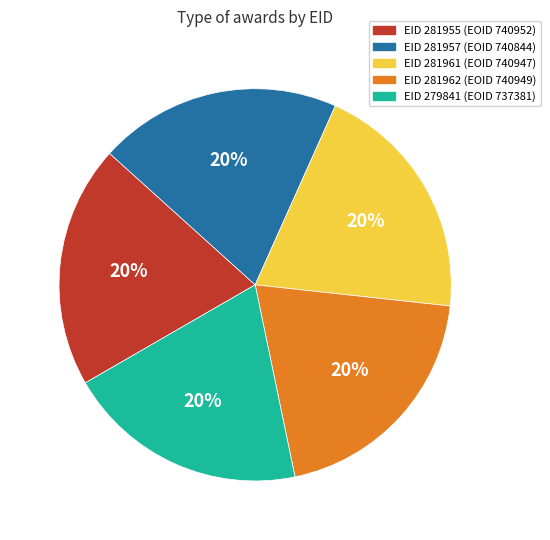

Does any single category account for the majority?

No